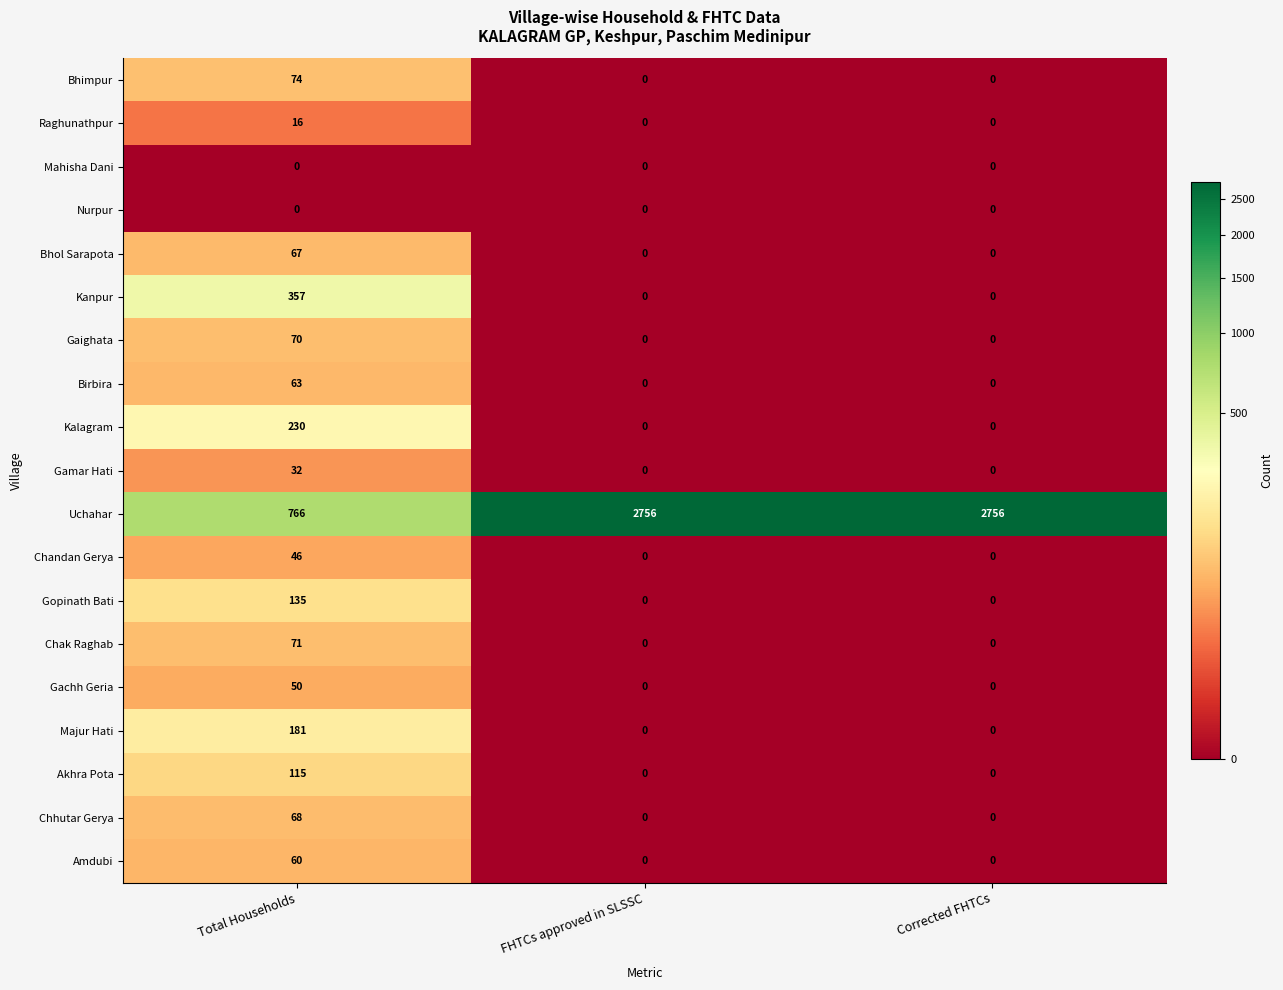

How many categories are shown in the chart?

3